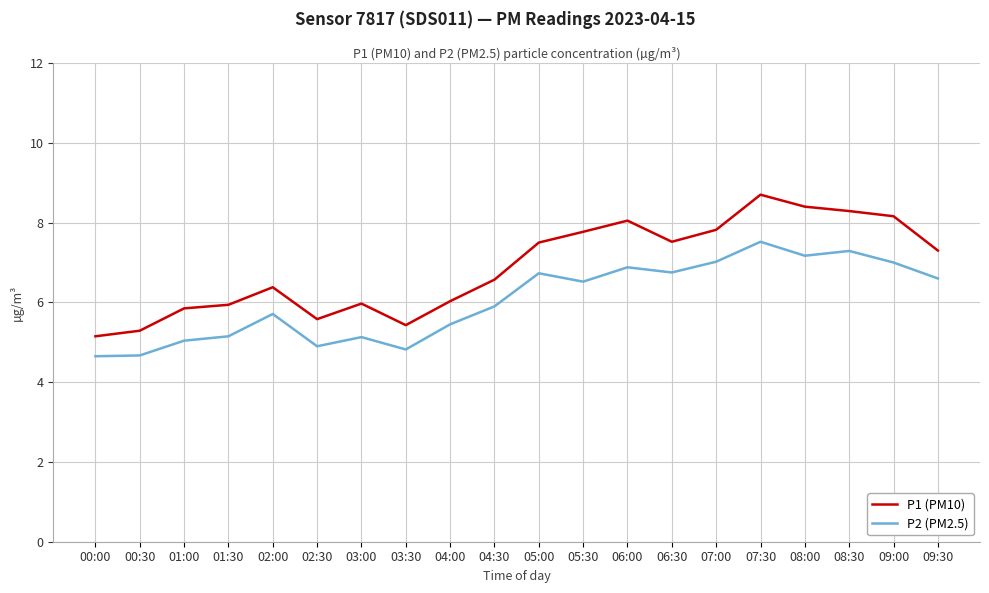

Rank the series by their average value, from highest to lowest.

P1 (PM10), P2 (PM2.5)